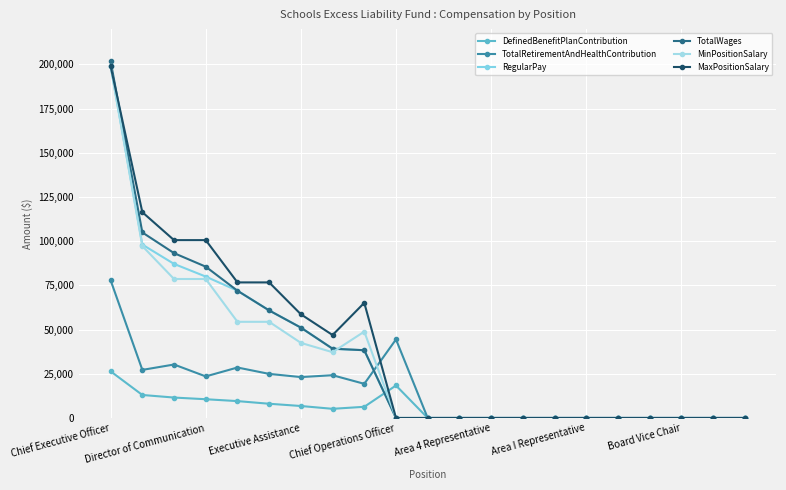

Which series has the largest range (max minus min)?

TotalWages